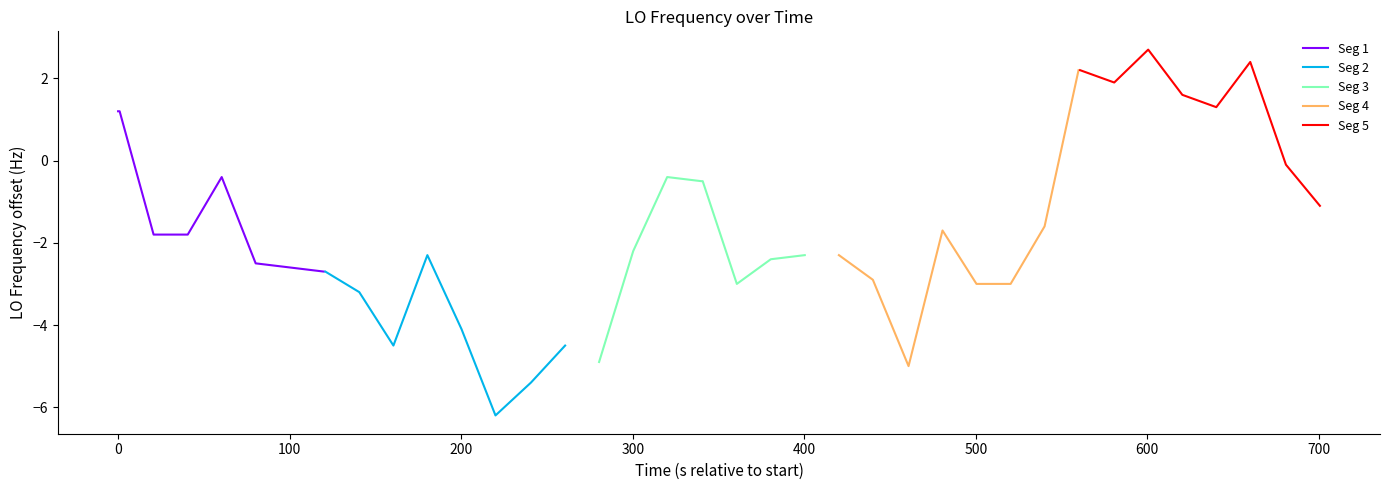

What is the highest value of the Seg 1 series?

1.2